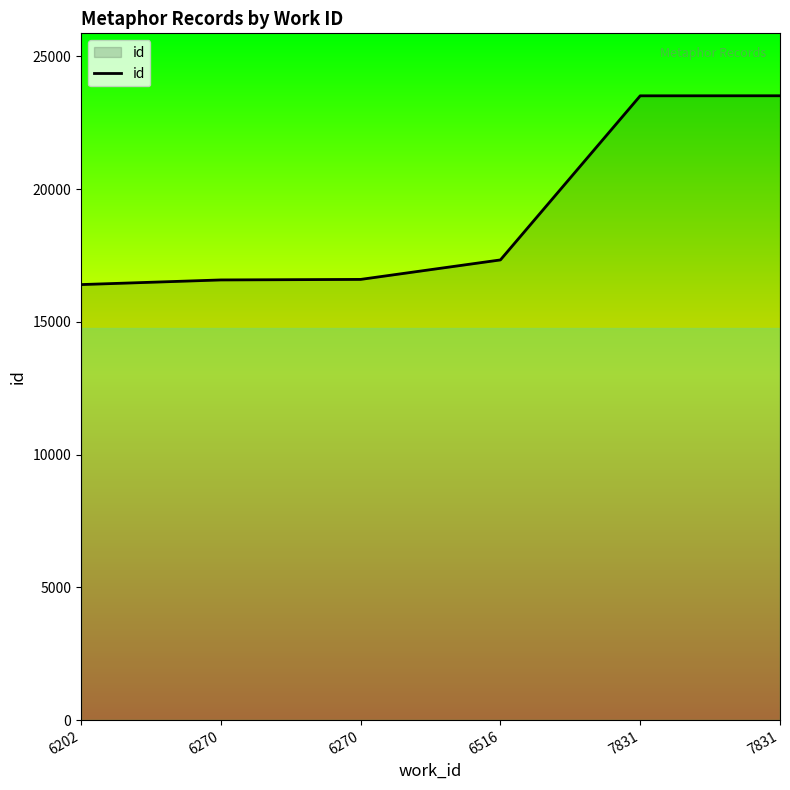

Rank the categories by value from lowest to highest.

6202, 6270, 6270, 6516, 7831, 7831